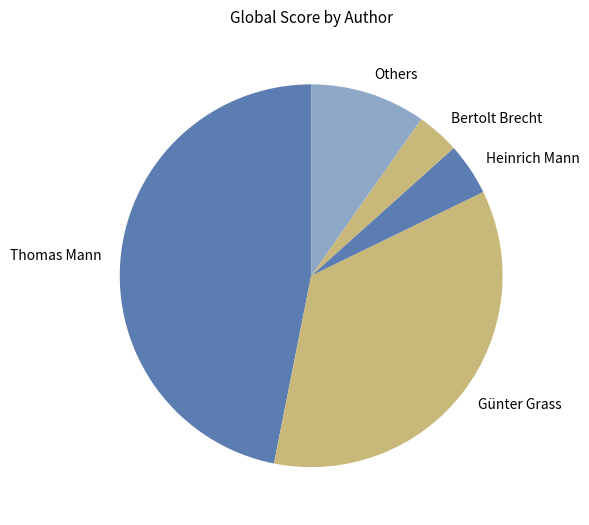

Does any single category account for the majority?

No